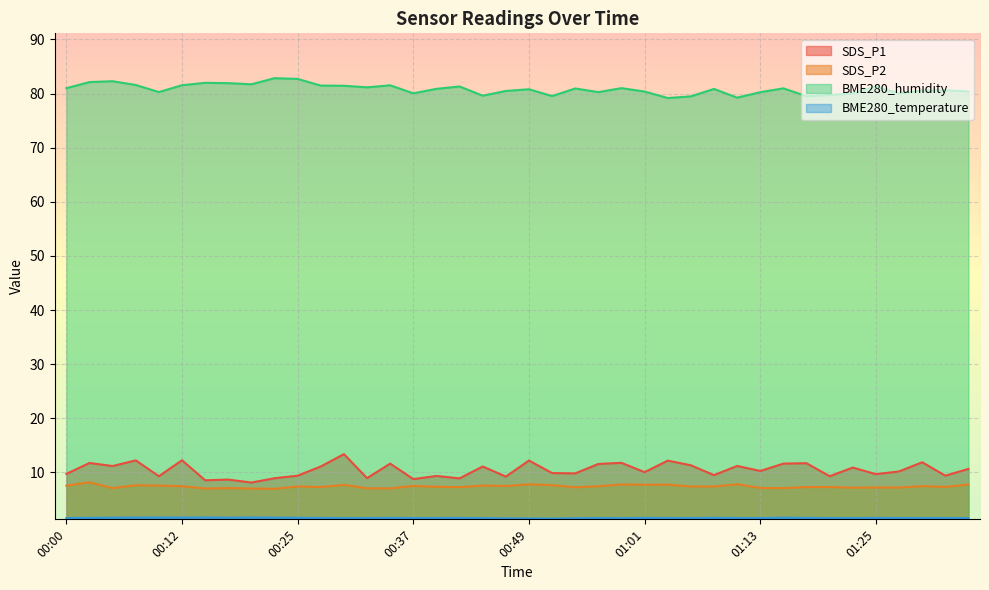

At which category is the sum across all series the highest?

00:30